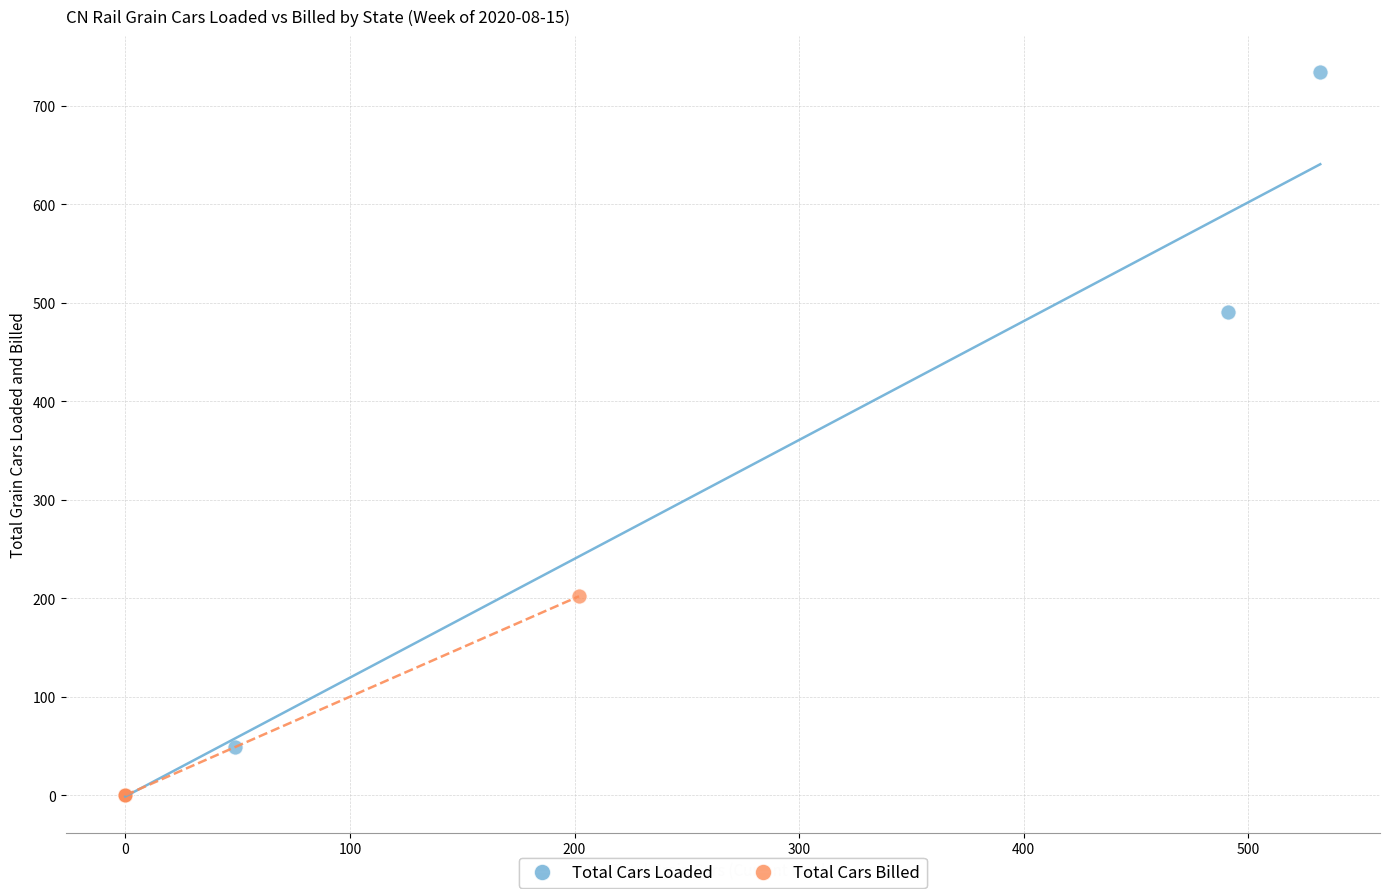

Which series contains the highest Y value?

Total Cars Loaded